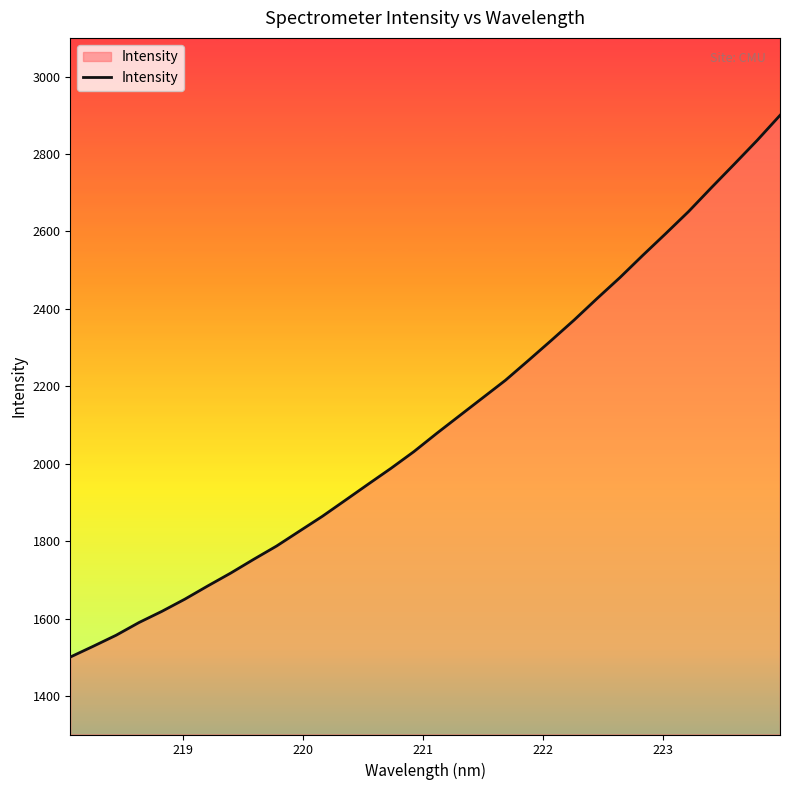

What is the minimum value shown in the chart?

1501.0